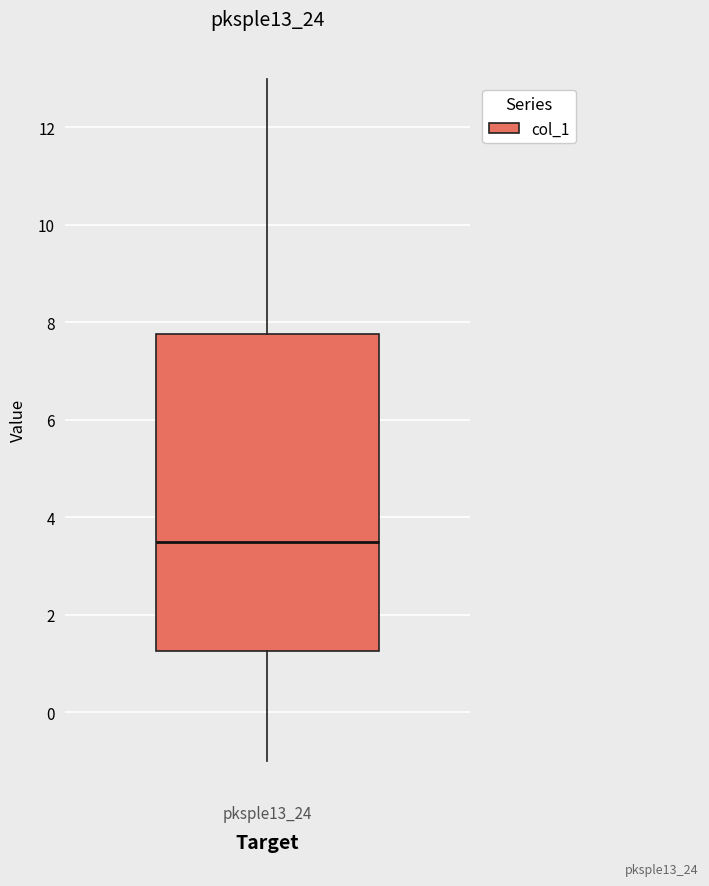

Where does the lower whisker of the box for pksple13_24 end on the y-axis? The values are not printed on the chart, so give them approximately, as read against the axis.

-1.0